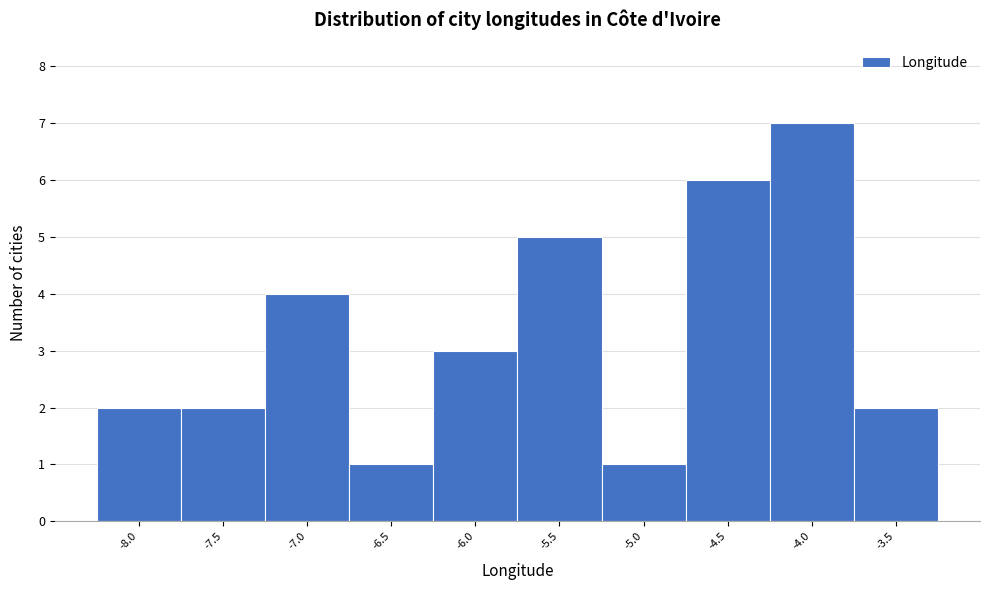

Reading left to right, extract all data points from this chart.

-8.0=2	-7.5=2	-7.0=4	-6.5=1	-6.0=3	-5.5=5	-5.0=1	-4.5=6	-4.0=7	-3.5=2